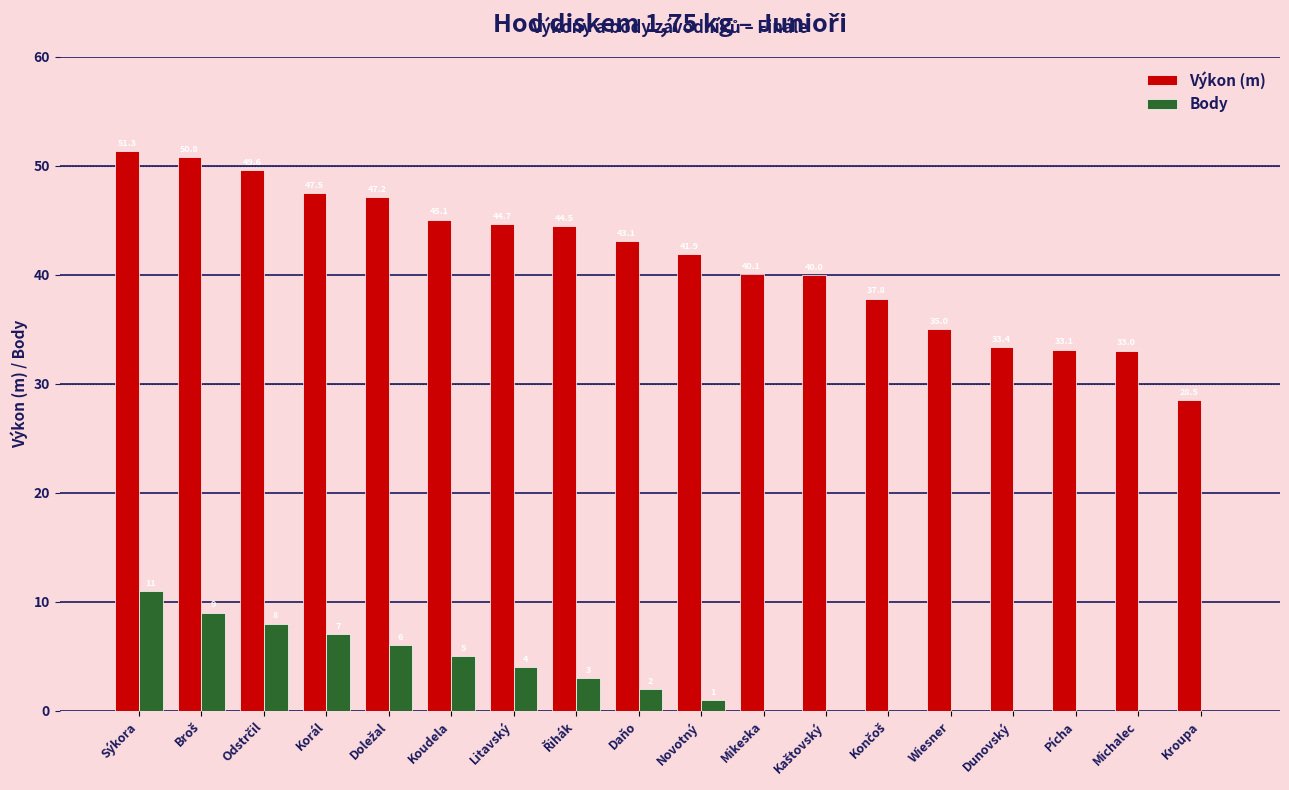

How many values in the Výkon (m) series exceed 43?

9